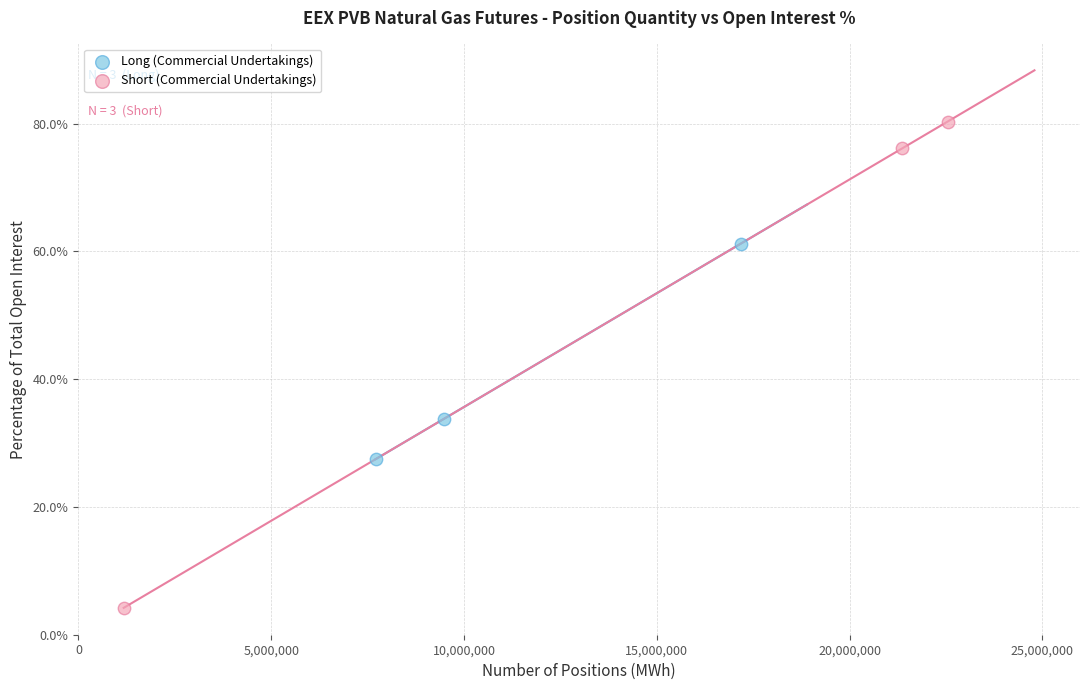

Which series contains the lowest Y value?

Short (Commercial Undertakings)